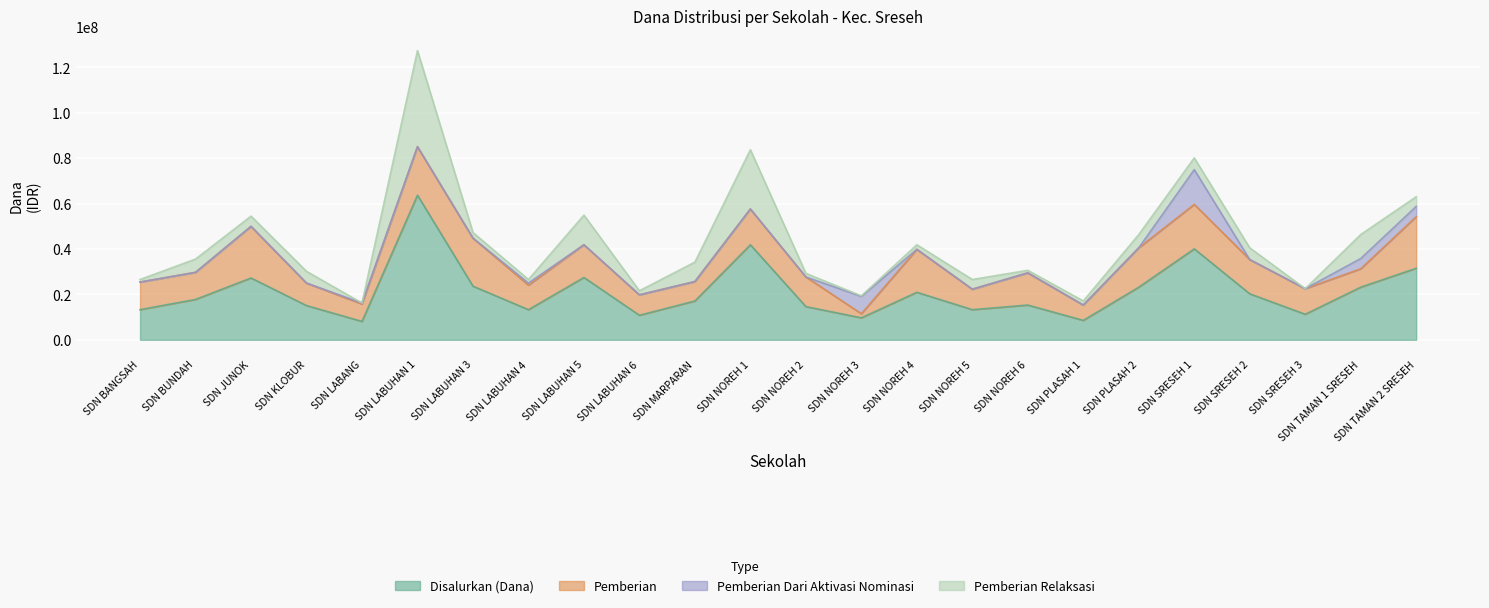

Reading left to right, what are all the values shown in this chart?

Disalurkan (Dana): 13275000	17775000	27225000	15075000	8100000	63675000	23625000	13275000	27450000	10800000	17100000	41850000	14625000	9675000	20925000	13275000	15300000	8550000	23175000	40050000	20250000	11250000	23175000	31500000
Pemberian: 12150000	11925000	22725000	9900000	7650000	21375000	21150000	10800000	14400000	9000000	8550000	15750000	13050000	1800000	18900000	9000000	14175000	6750000	17325000	19575000	15075000	11250000	8100000	22725000
Pemberian Dari Aktivasi Nominasi: 0	0	0	0	450000	0	0	900000	0	0	0	0	0	7650000	0	0	0	0	0	15300000	0	0	4500000	4500000
Pemberian Relaksasi: 1125000	5850000	4500000	5175000	0	42300000	2475000	1575000	13050000	1800000	8550000	26100000	1575000	225000	2025000	4275000	1125000	1800000	5850000	5175000	5175000	0	10575000	4275000